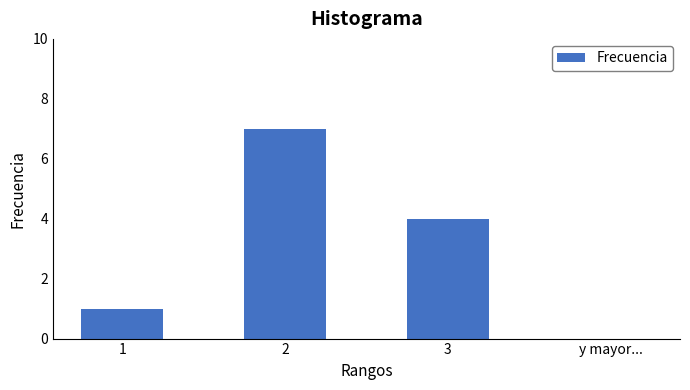

Reading right to left, transcribe all the data shown in this chart.

y mayor...=0	3=4	2=7	1=1